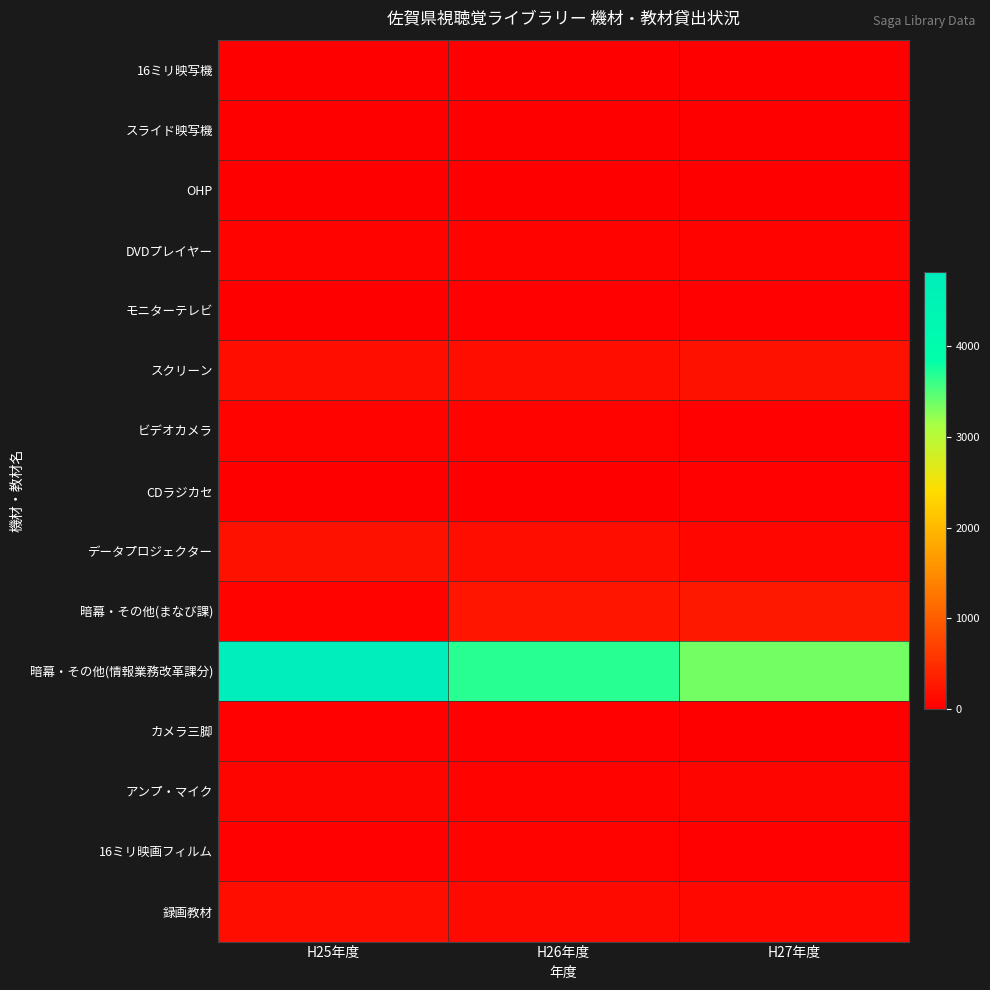

Which series changed the most between H26年度 and H27年度?

暗幕・その他(情報業務改革課分)